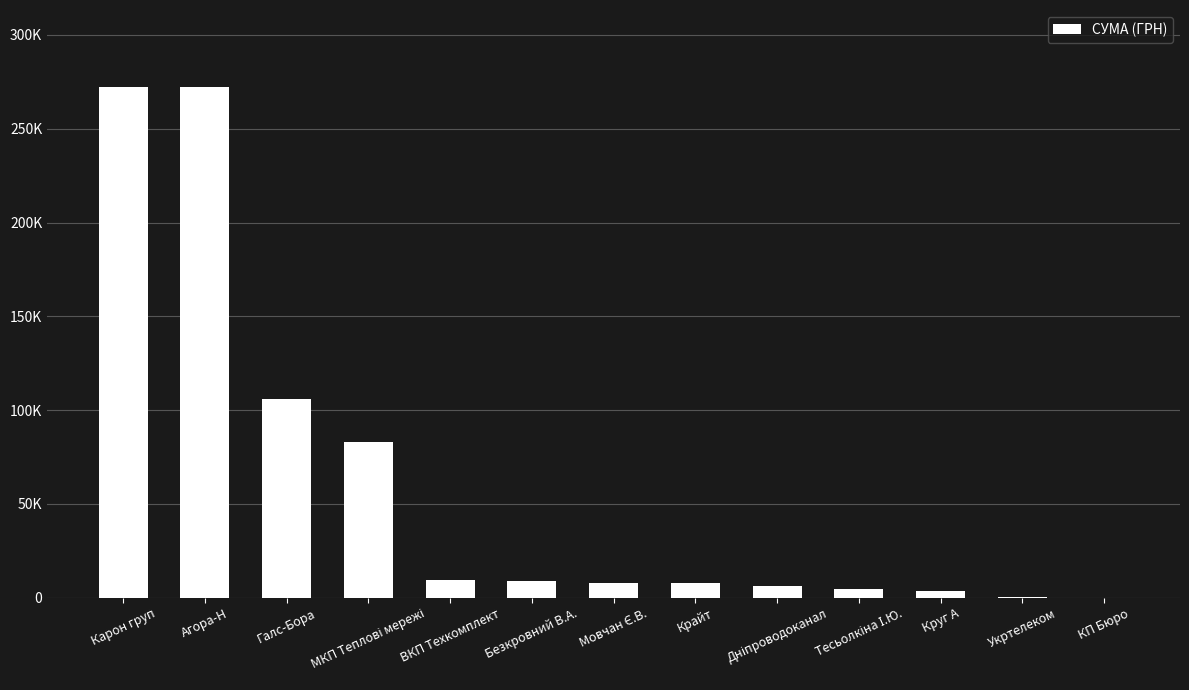

What is the value of the 11th bar from the left?

3387.1